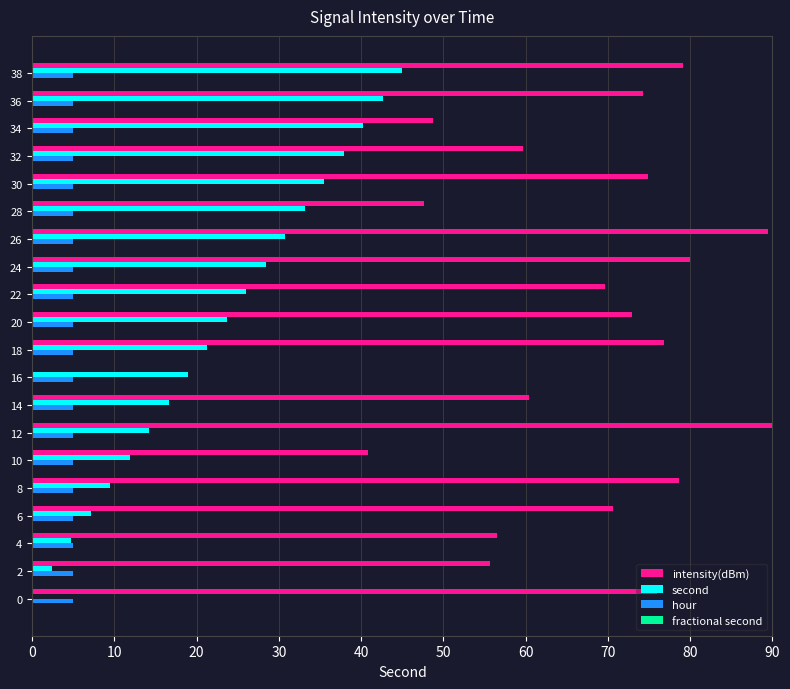

How many values in the second series exceed 23?

10